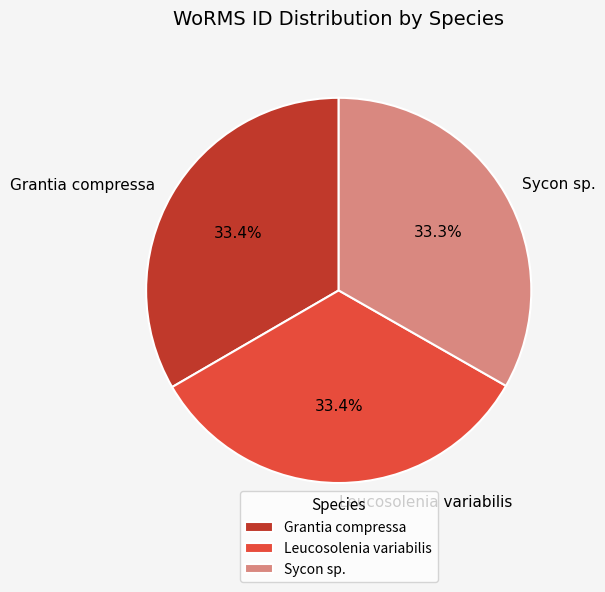

What is the ratio of the value at Sycon sp. to the value at Grantia compressa?

1.0